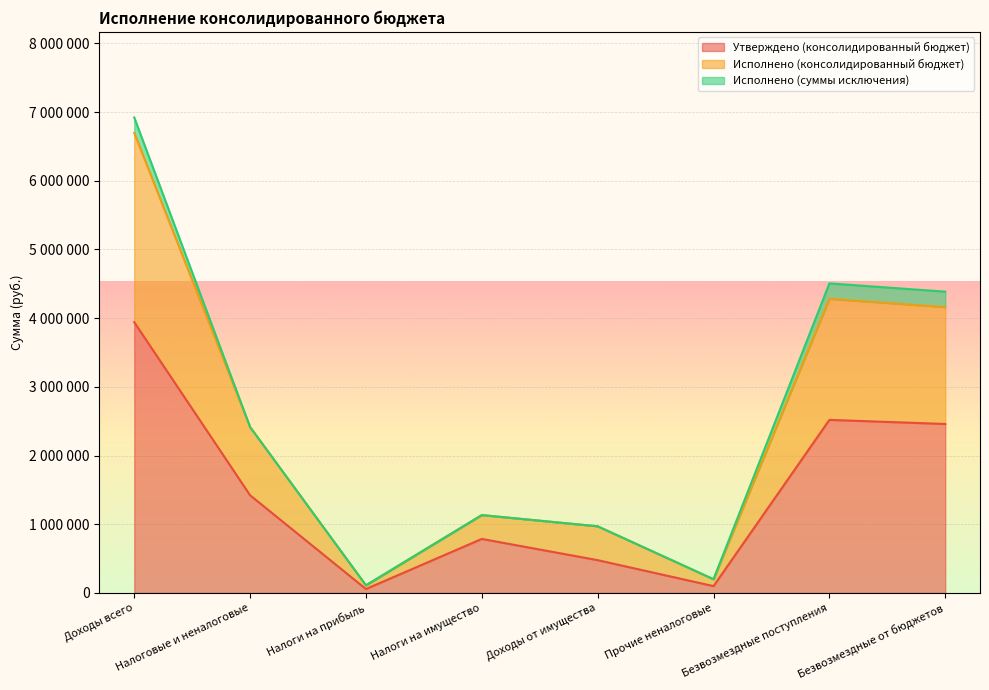

What is the approximate value of Исполнено (консолидированный бюджет) at Безвозмездные поступления?

4281658.0